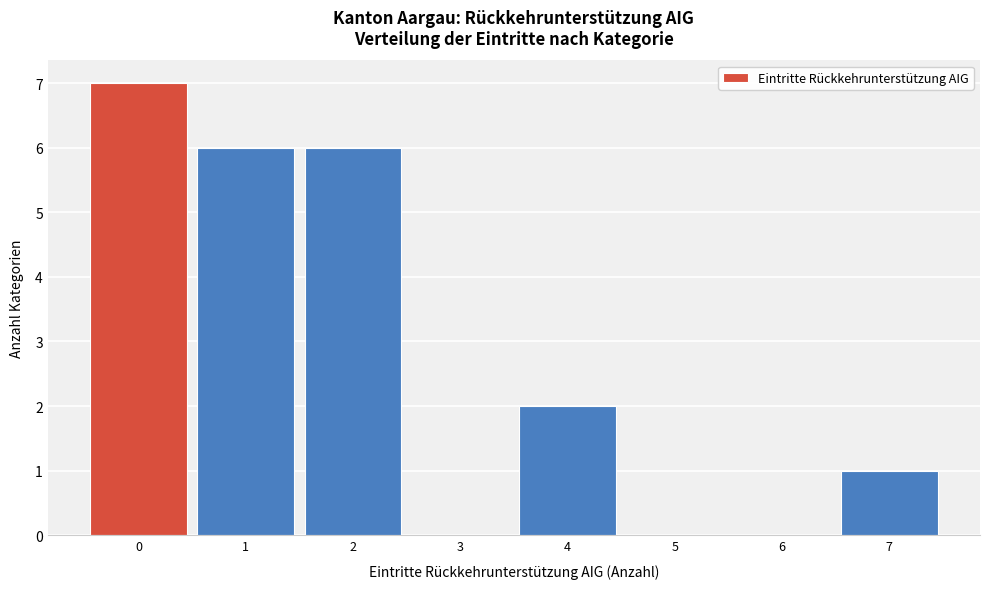

Reading left to right, list all the values displayed in this chart.

0=7	1=6	2=6	3=0	4=2	5=0	6=0	7=1